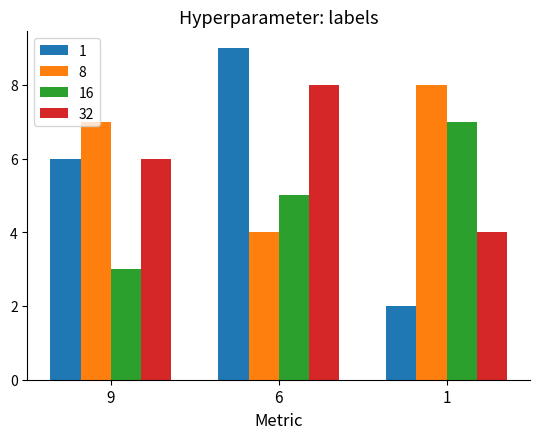

True or false: 8 has a value of 4 at 6.

True